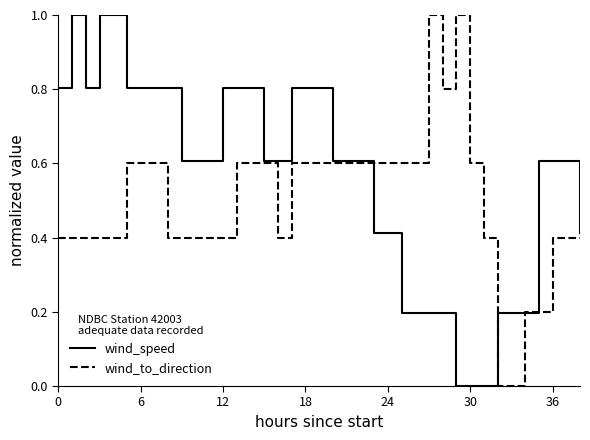

After their last crossing, which series has the higher values: wind_speed or wind_to_direction?

wind_speed